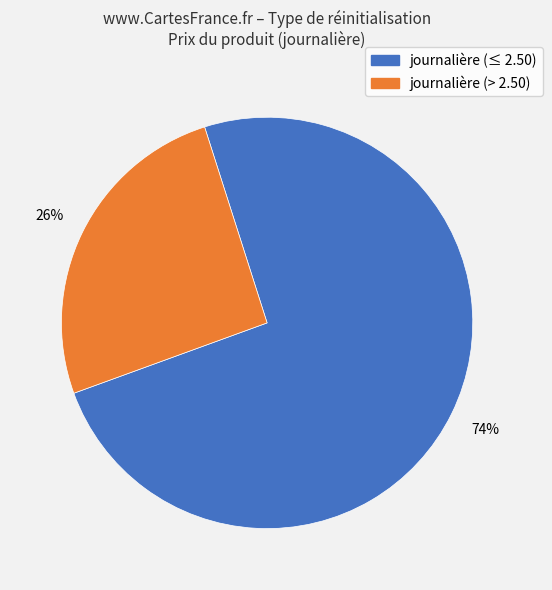

Does any single category account for the majority?

Yes